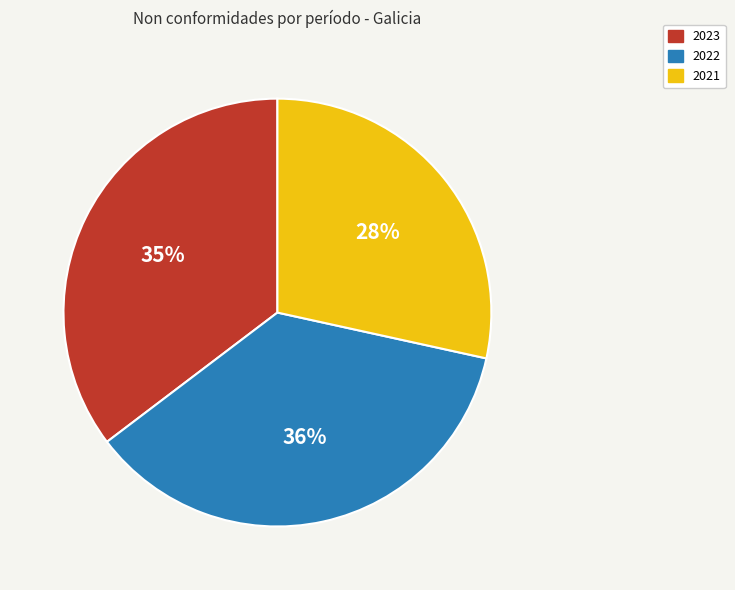

Which category has the biggest portion of the pie?

2022